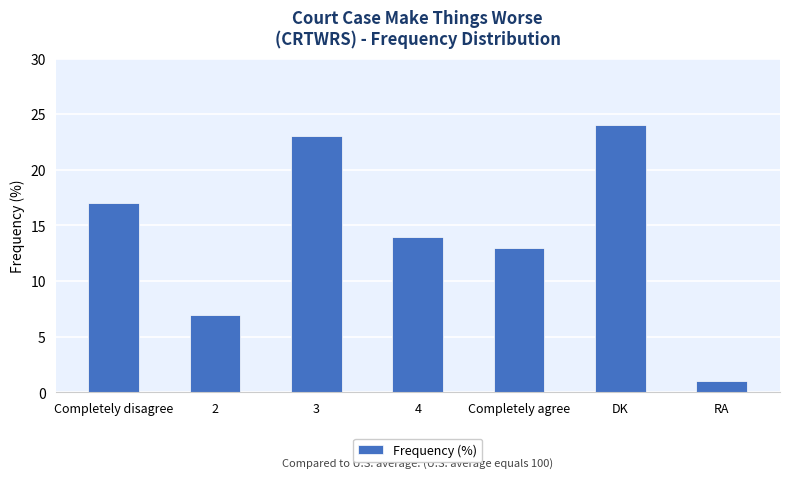

How many values are below 14?

3